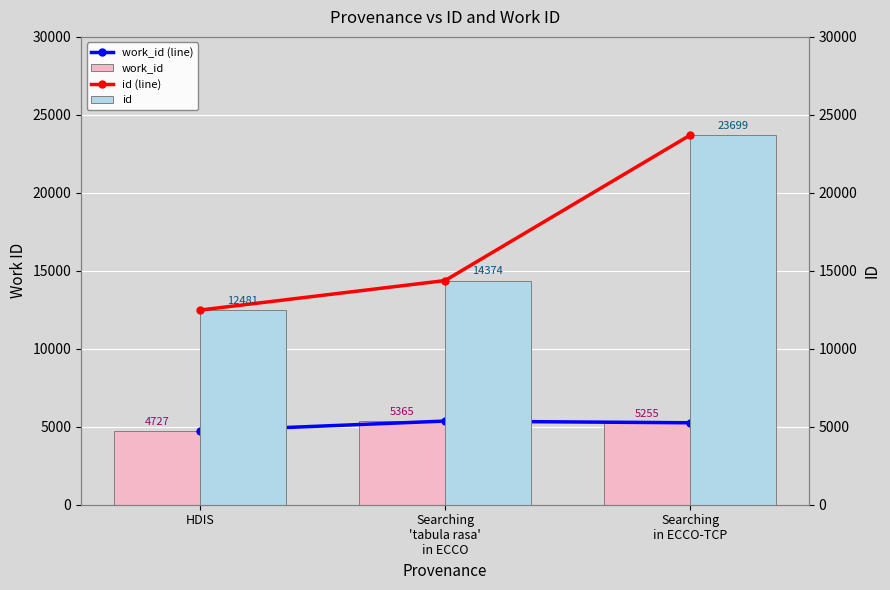

Which series has the largest total across all categories?

id (line)